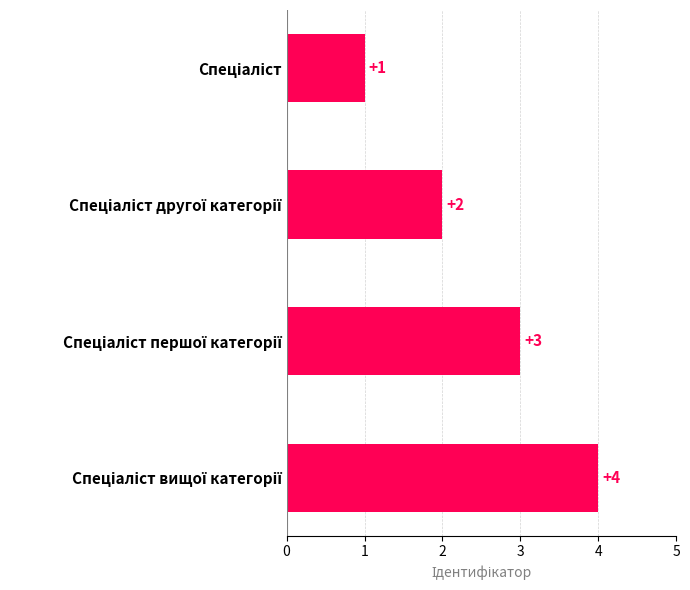

Count the values in the range 2 to 4.

3